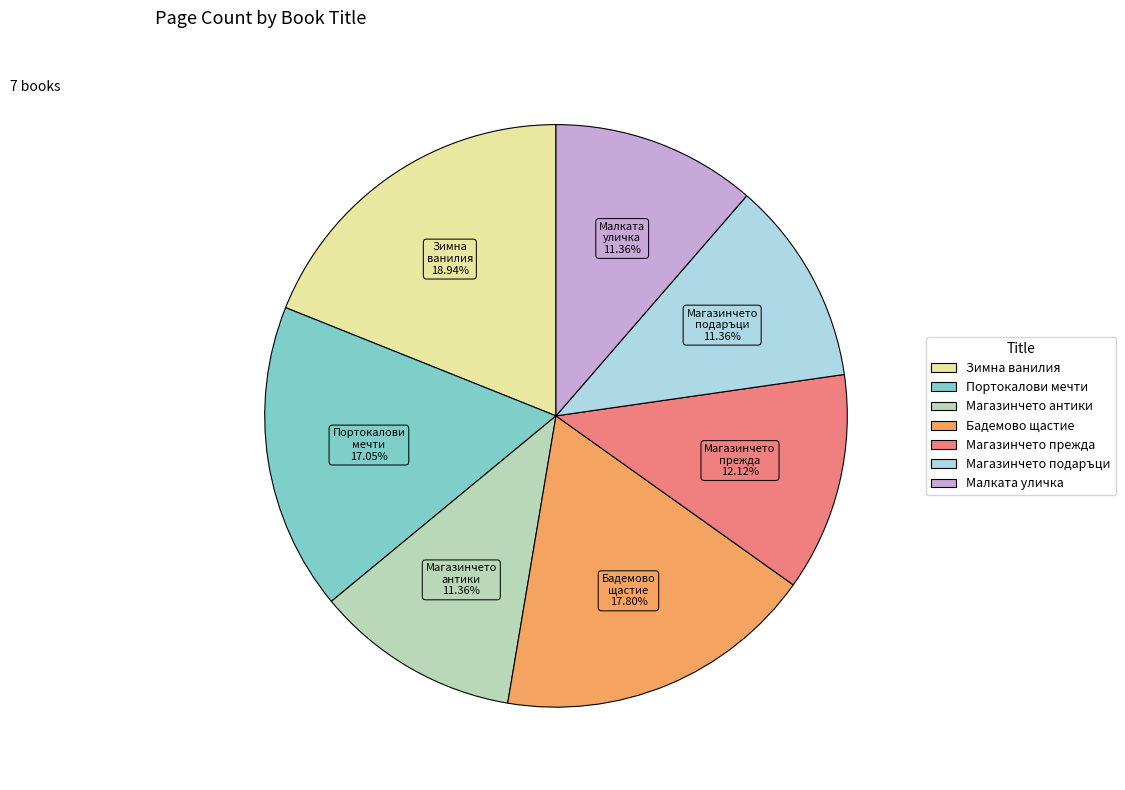

Does any single category account for the majority?

No